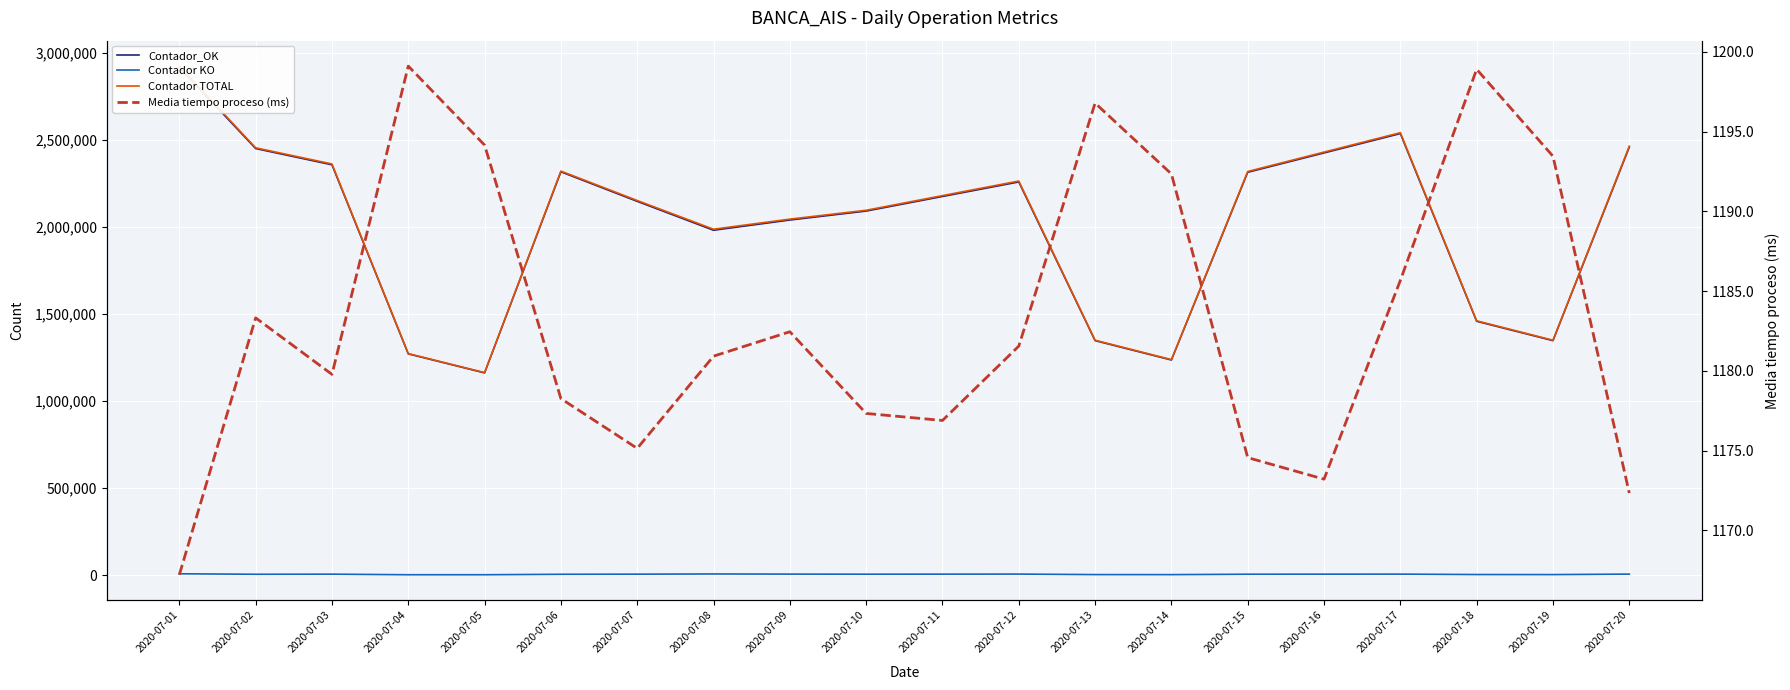

What is the sum of the Contador TOTAL values at 2020-07-03 and 2020-07-20?

4822038.0